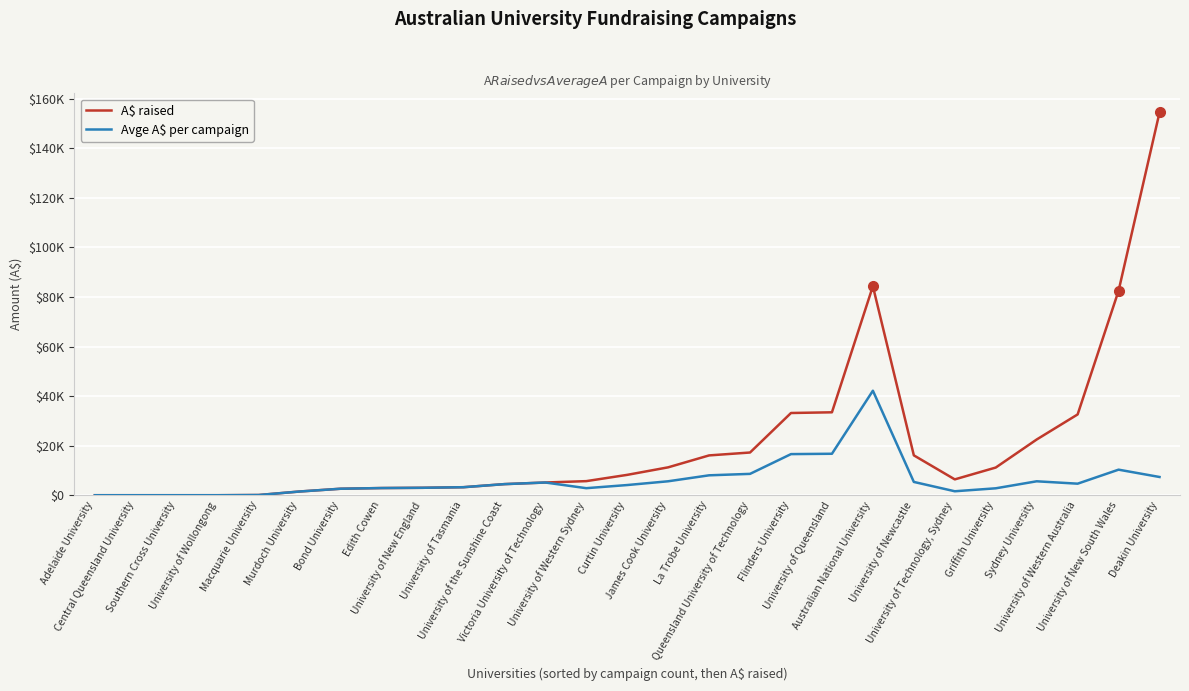

Is this an area chart (filled region under the line)?

No